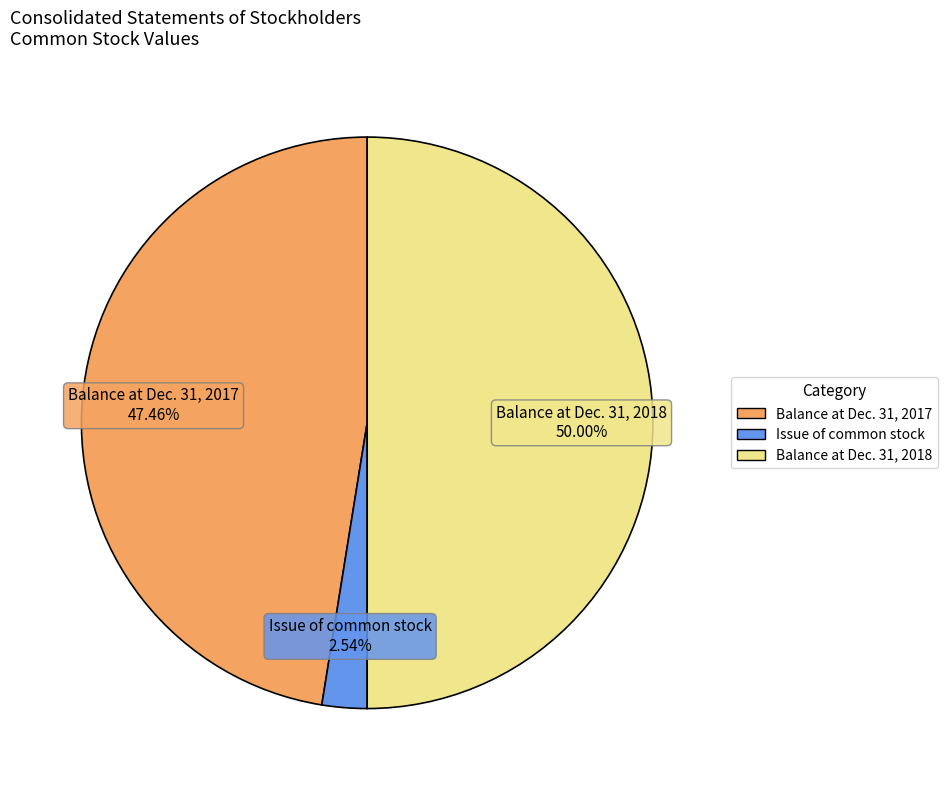

What percentage do Issue of common stock and Balance at Dec. 31, 2017 together represent?

50.0%